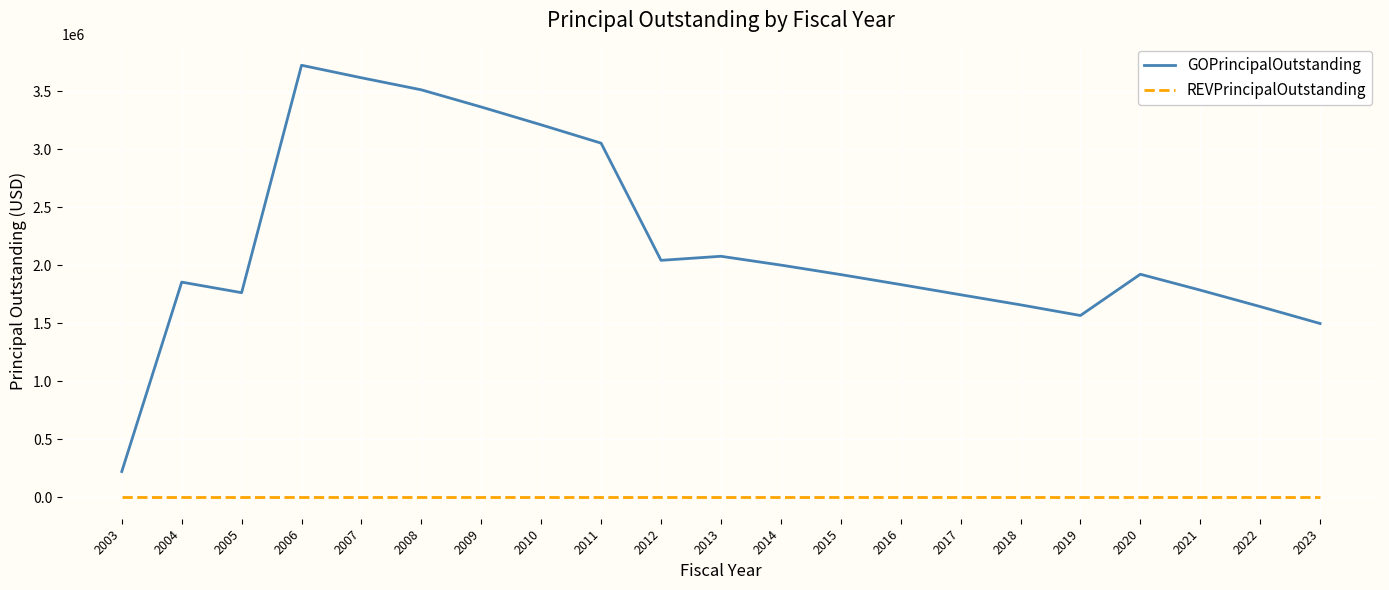

Where is the first local maximum for GOPrincipalOutstanding?

2004